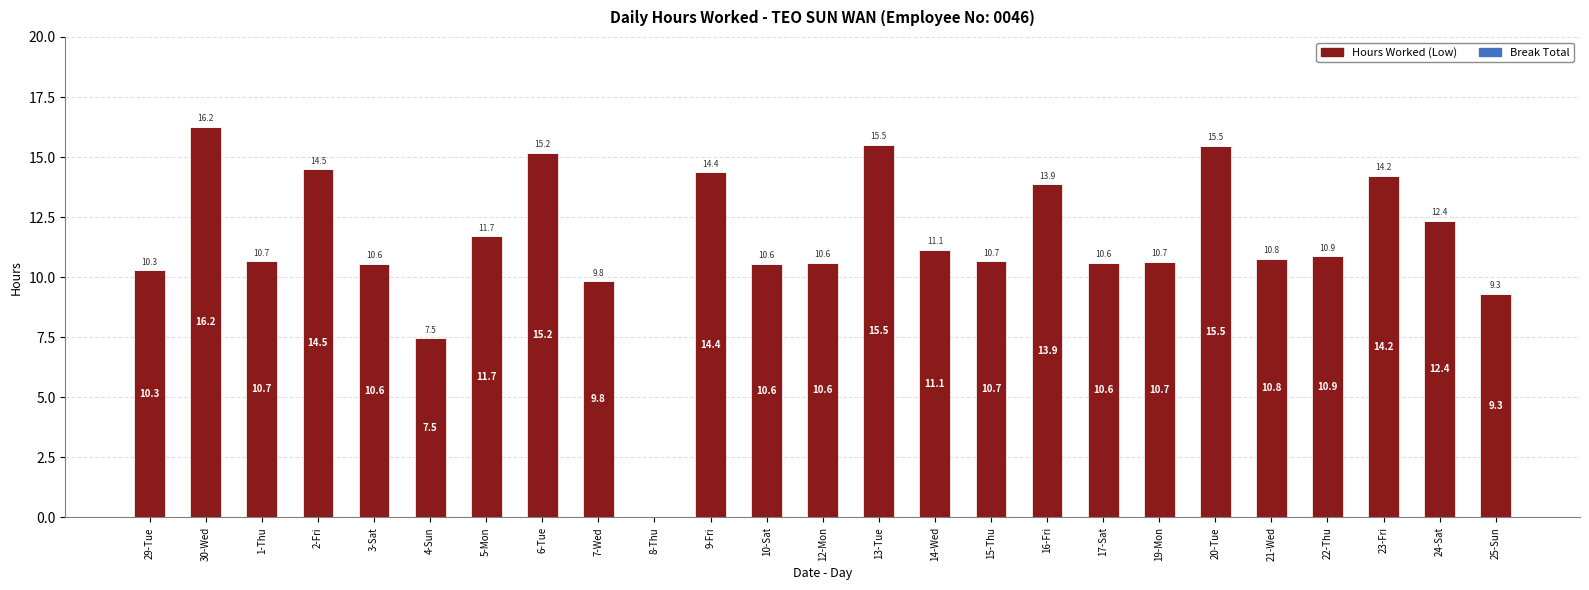

What is the ratio of the value at 16-Fri to the value at 10-Sat?

1.3